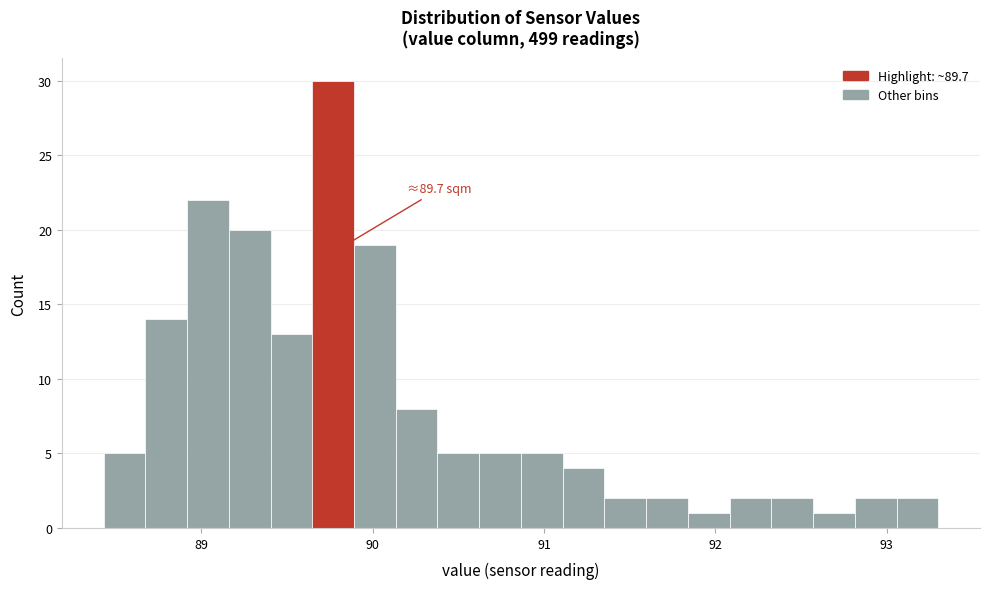

Read against the x-axis, roughly where is the centre of the tallest bar?

89.8